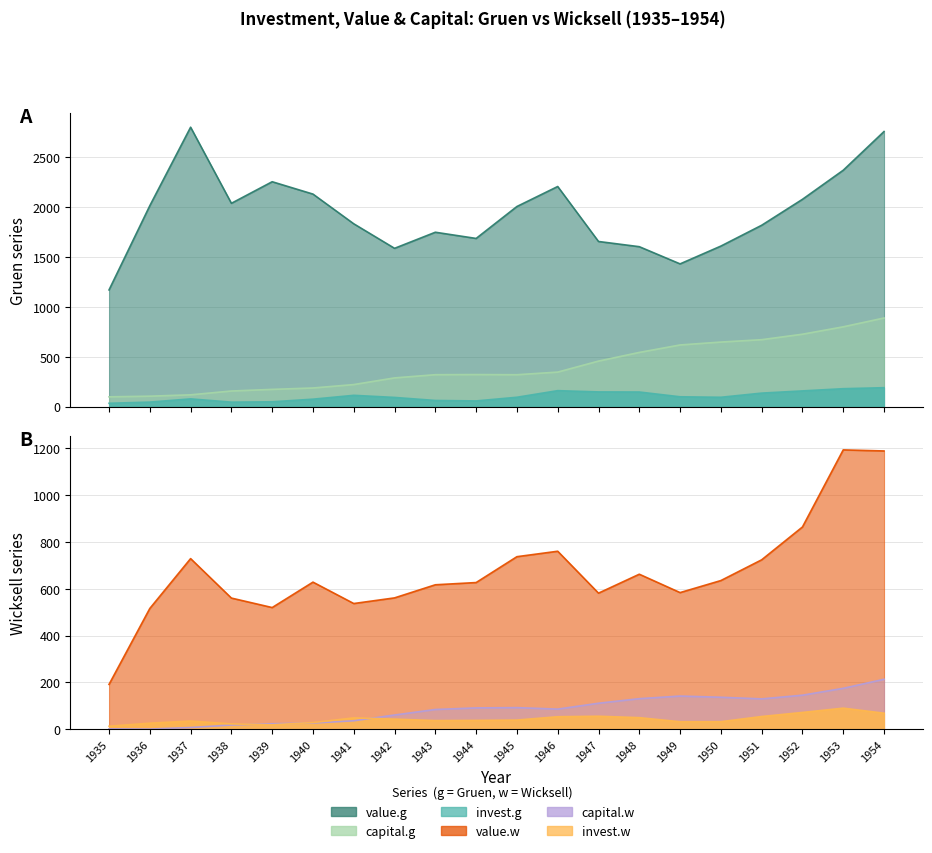

After their last crossing, which series has the higher values: capital.w or invest.g?

capital.w